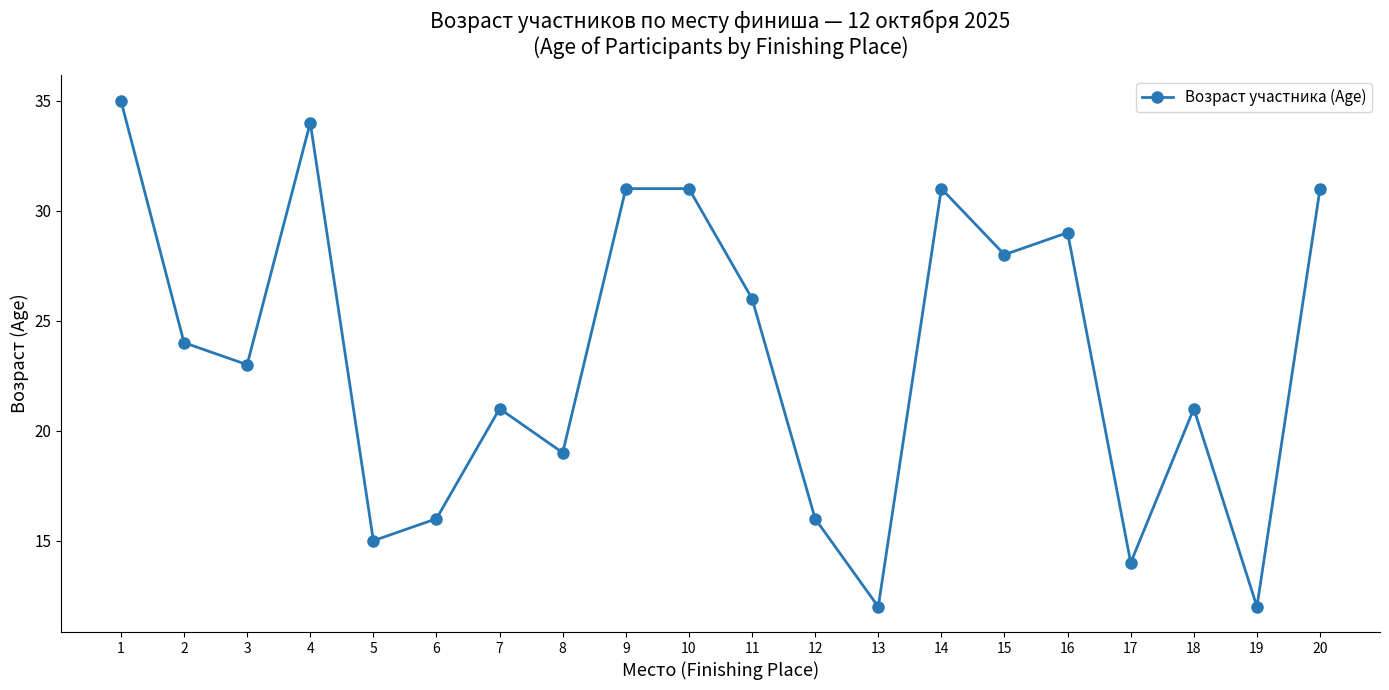

What is the sum of the values at 16 and 7?

50